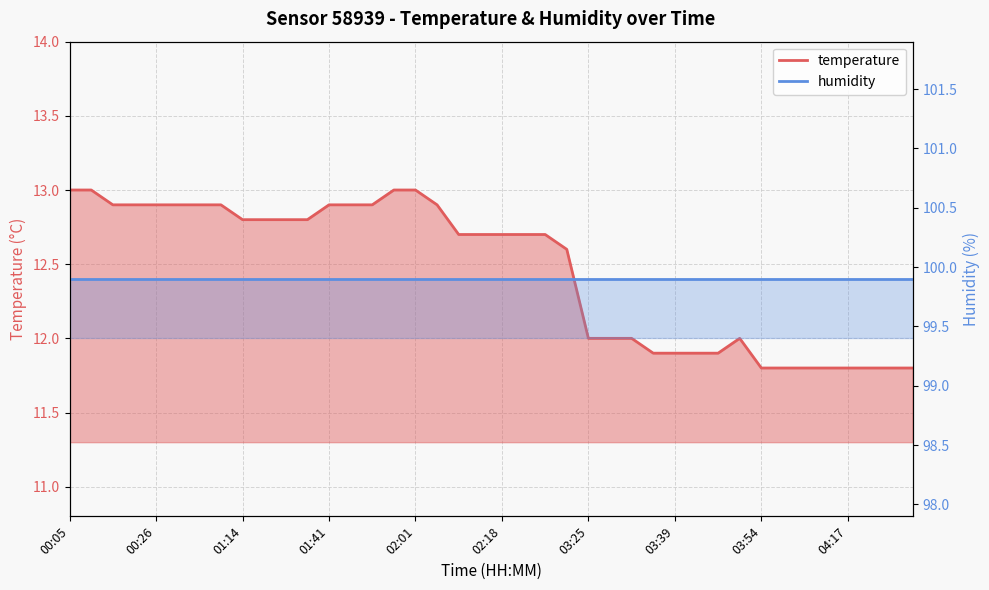

Is it true that the value at 01:41 is 5.6?

False